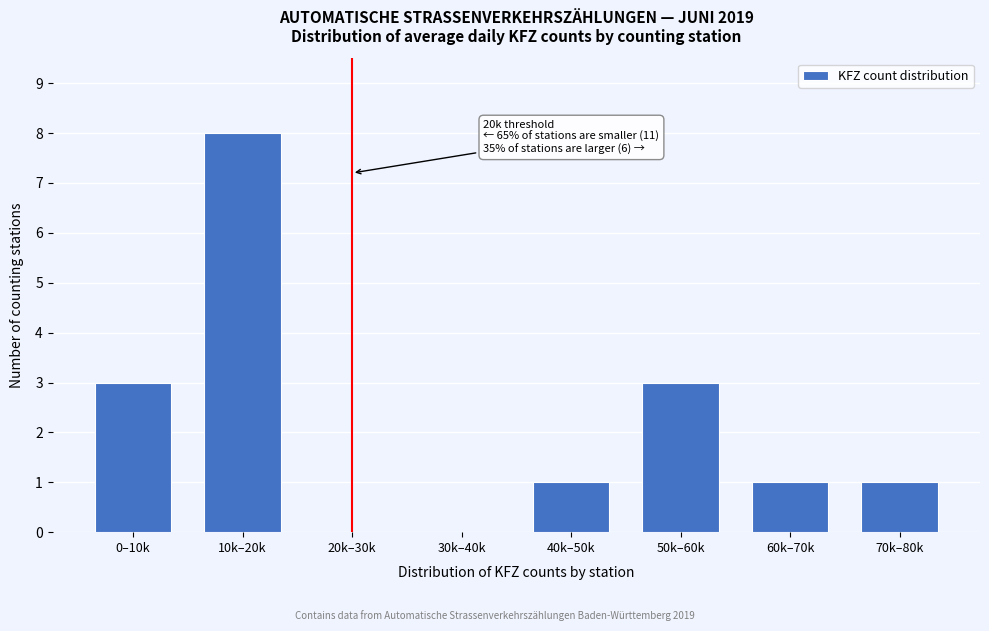

Reading left to right, list all the values displayed in this chart.

0–10k=3	10k–20k=8	20k–30k=0	30k–40k=0	40k–50k=1	50k–60k=3	60k–70k=1	70k–80k=1